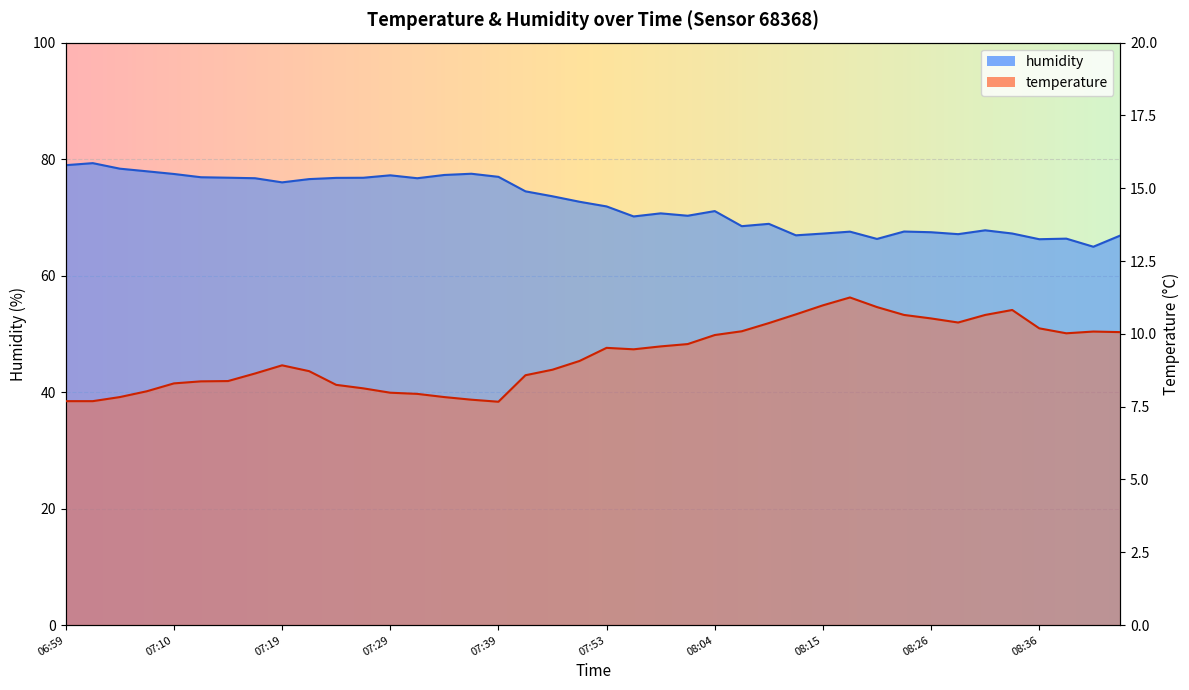

In temperature, how many points are lower than both neighbors (excluding endpoints)?

4